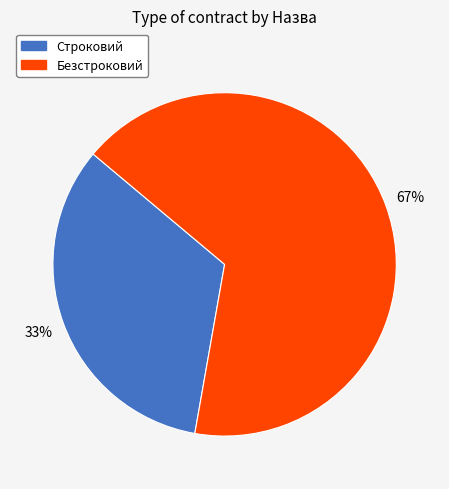

What is the ratio of the value at Безстроковий to the value at Строковий?

2.0